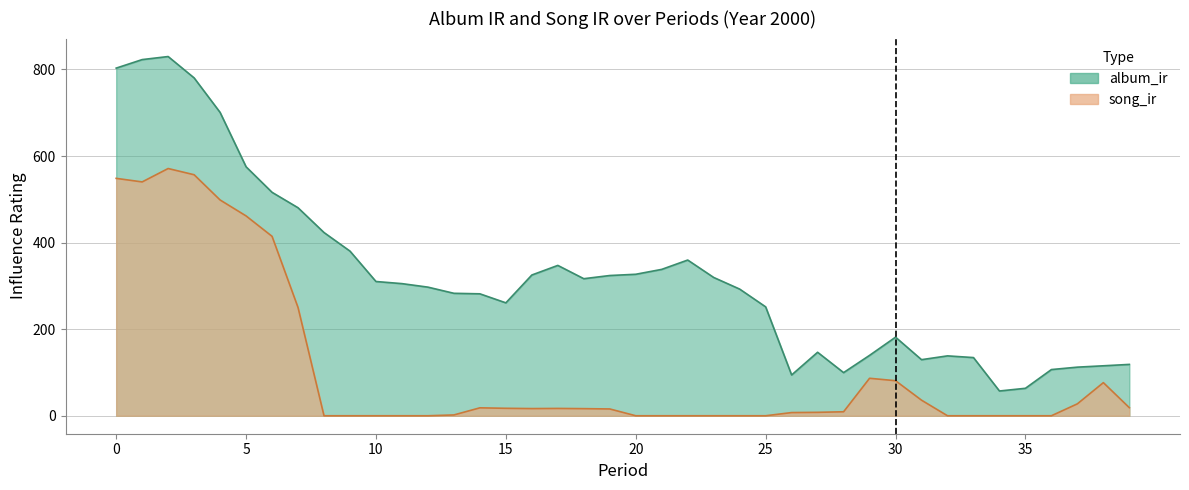

True or false: album_ir and song_ir cross at least once.

False